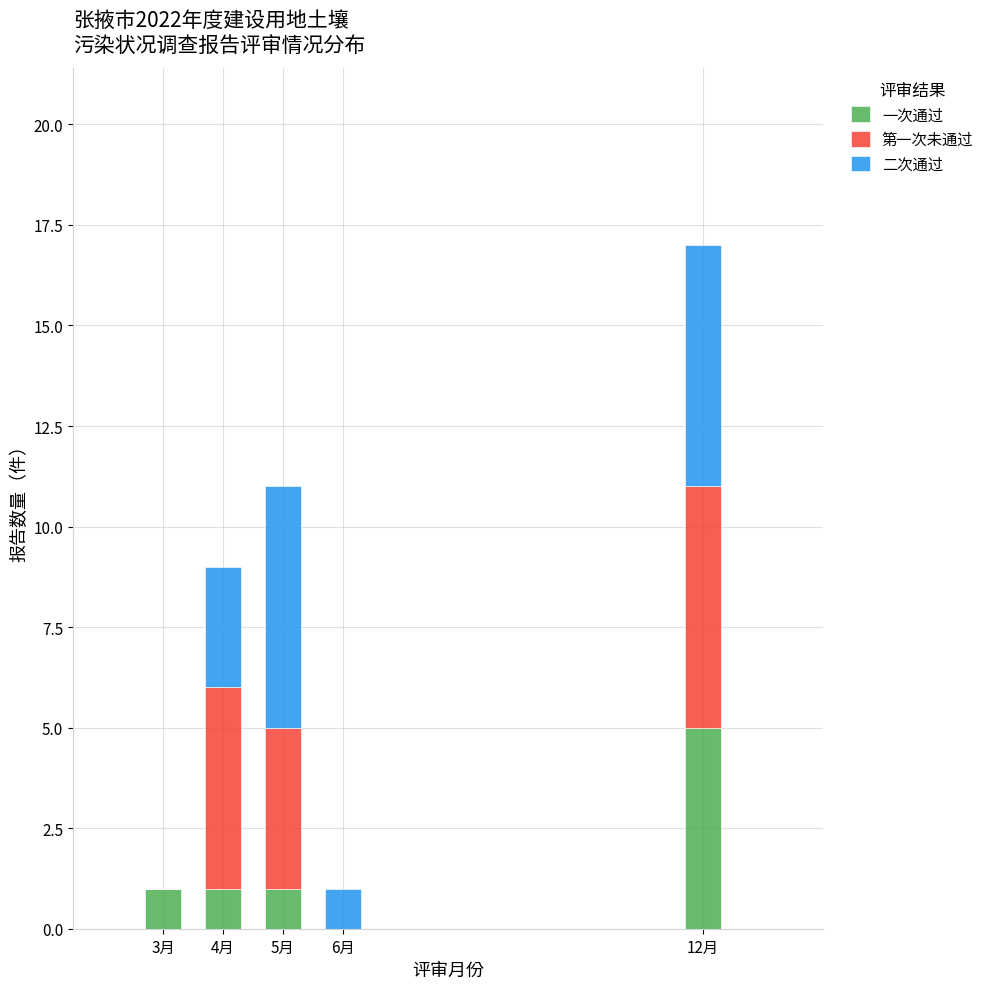

Reading left to right, what are the values for 一次通过?

3月=1	4月=1	5月=1	6月=0	12月=5